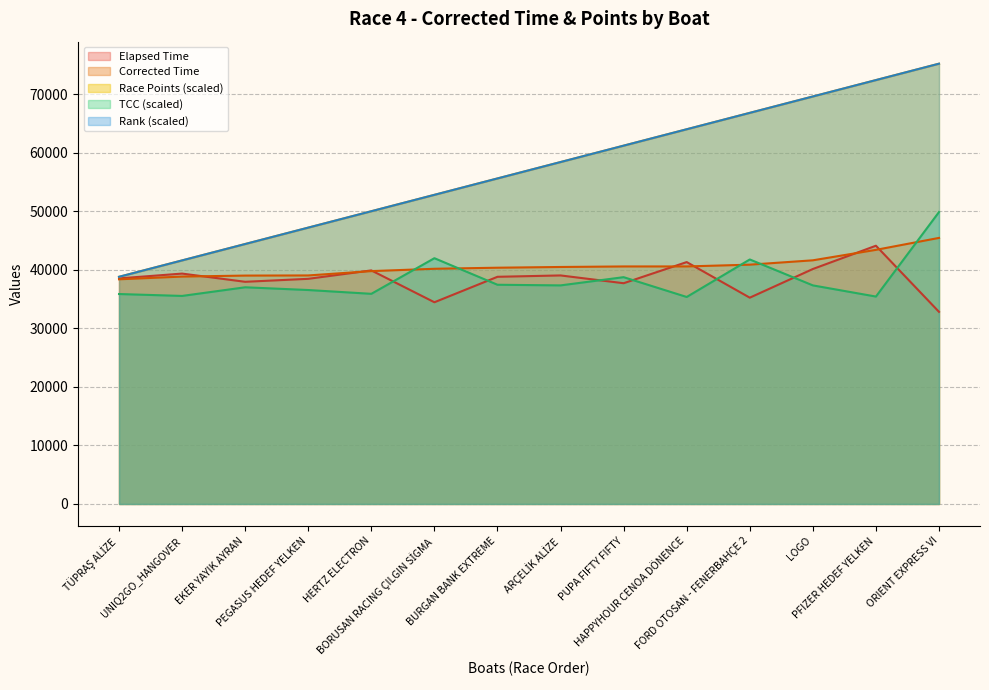

Which has a higher value, HAPPYHOUR CENOA DÖNENCE or TÜPRAŞ ALİZE?

HAPPYHOUR CENOA DÖNENCE